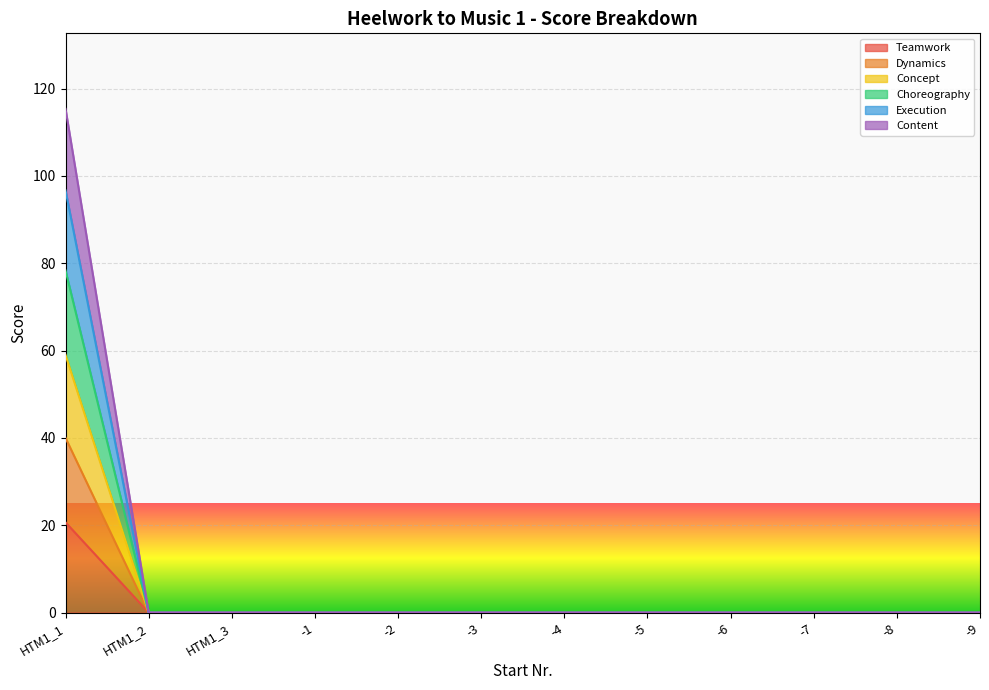

The value of Choreography at -2 is 27.0. True or false?

False